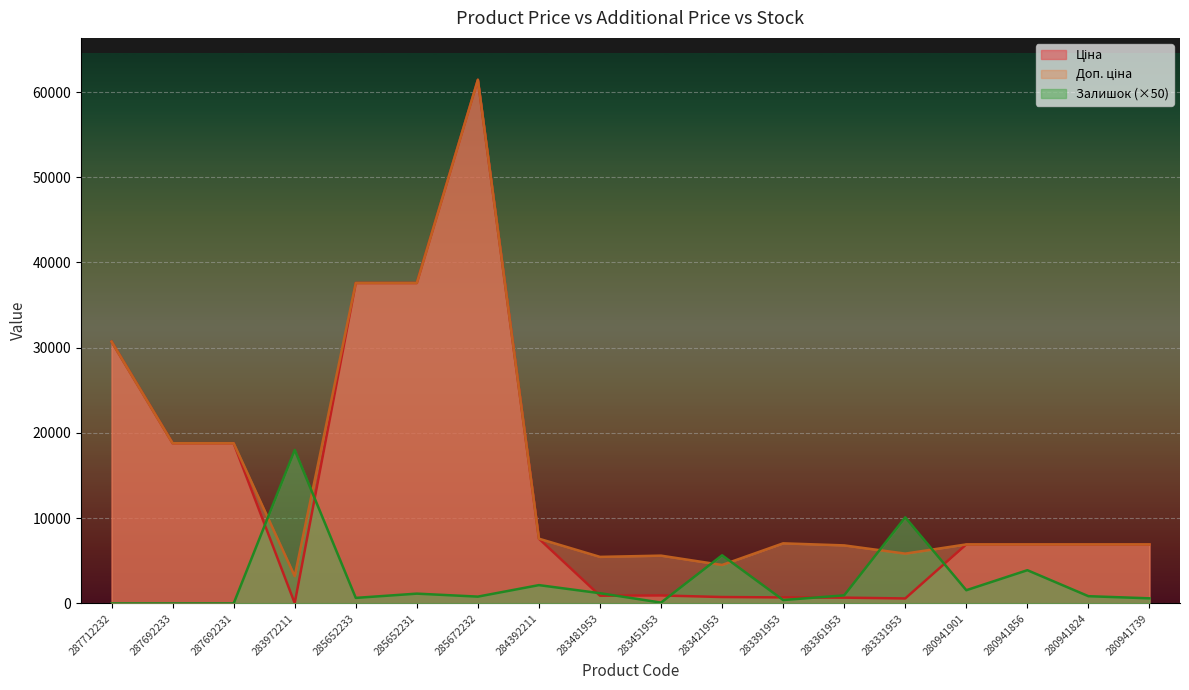

At which label does Ціна reach its peak?

285672232